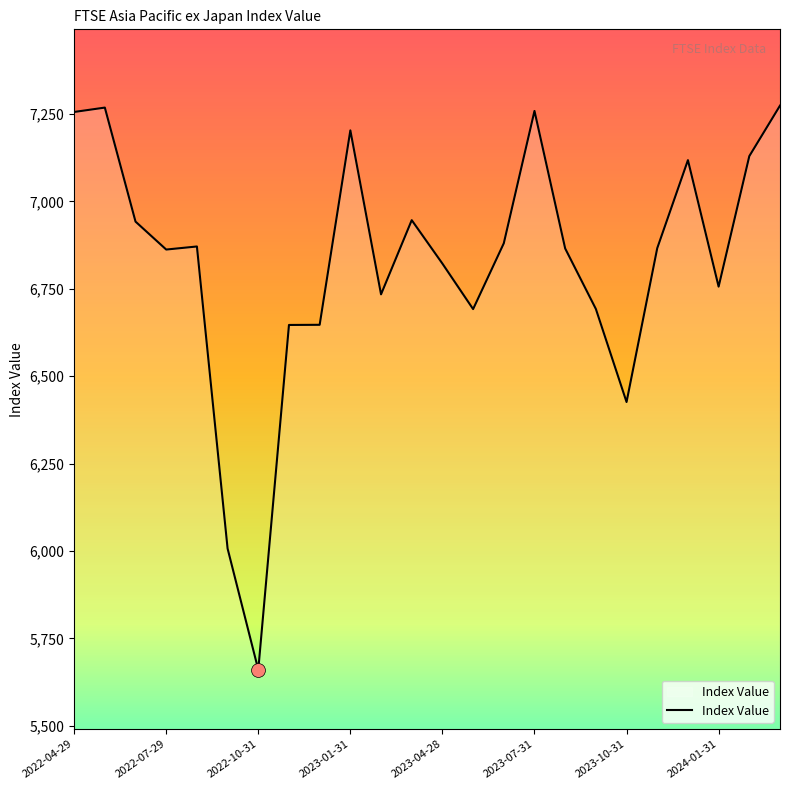

What is the greatest value displayed?

7273.9